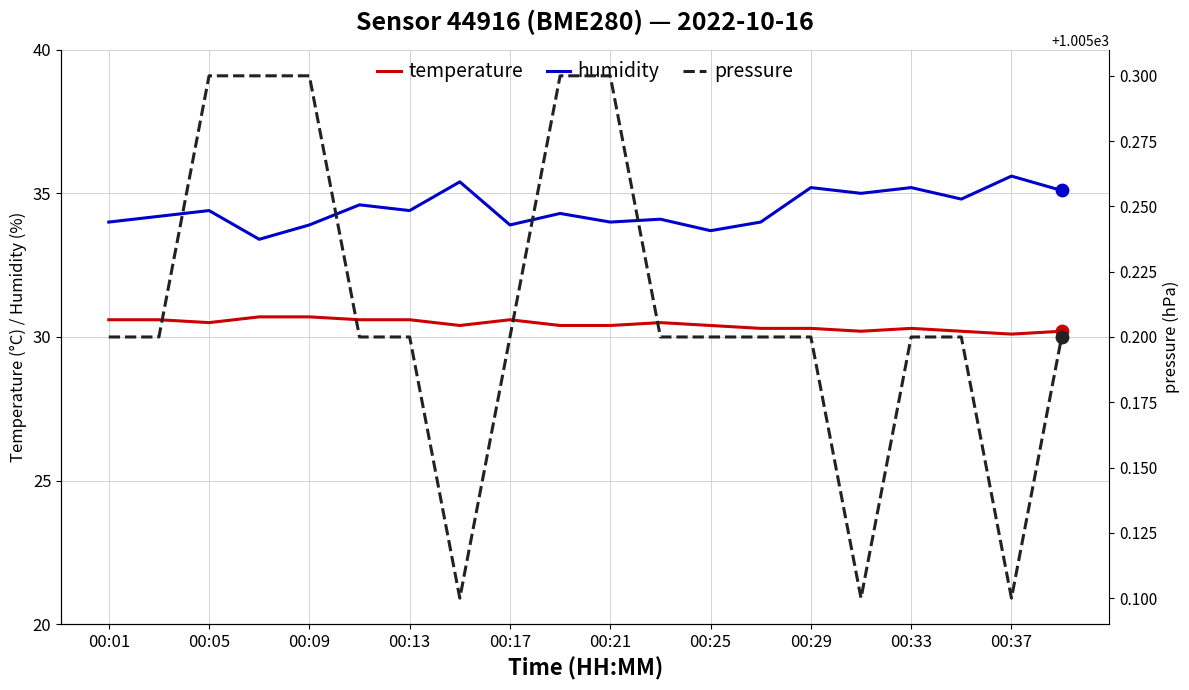

What are all the series names shown in the legend?

temperature, humidity, pressure